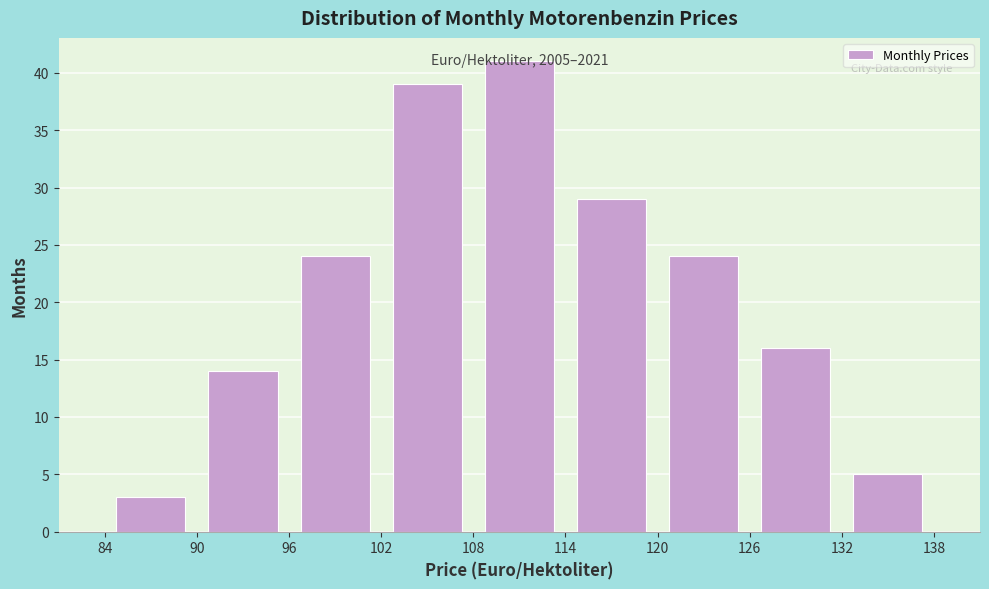

Over which range of the x-axis is the bar tallest?

108 to 114